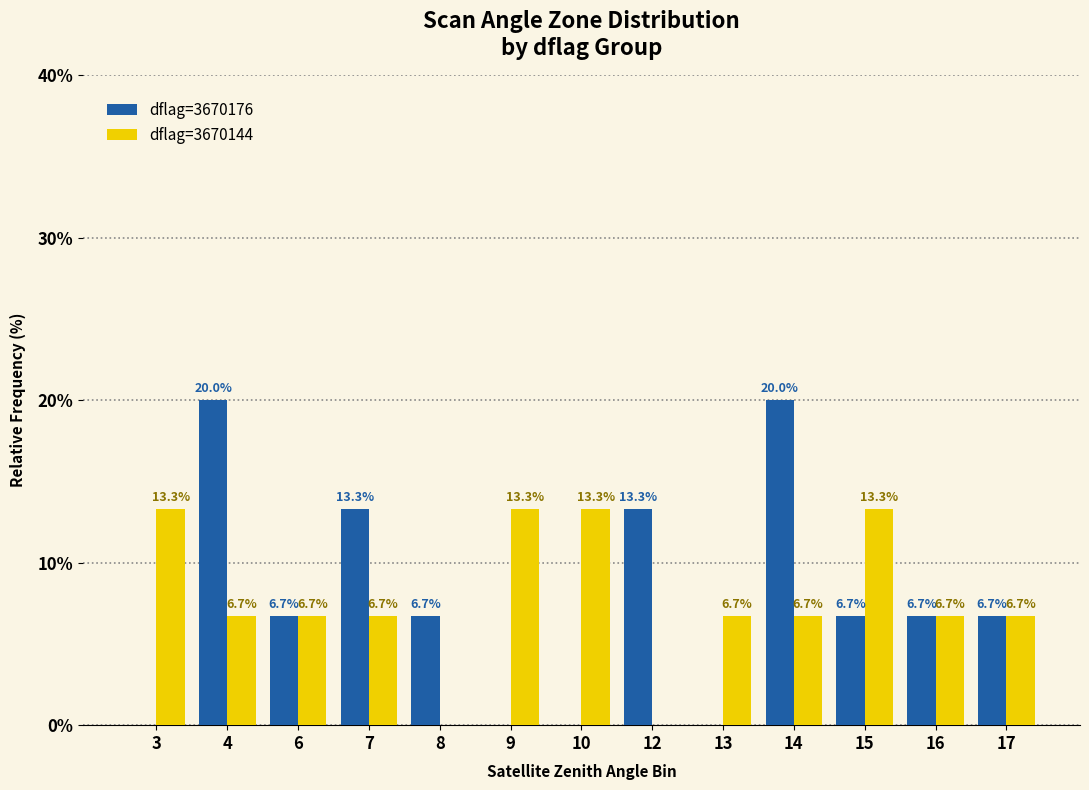

What is the maximum value shown in the chart?

20.0